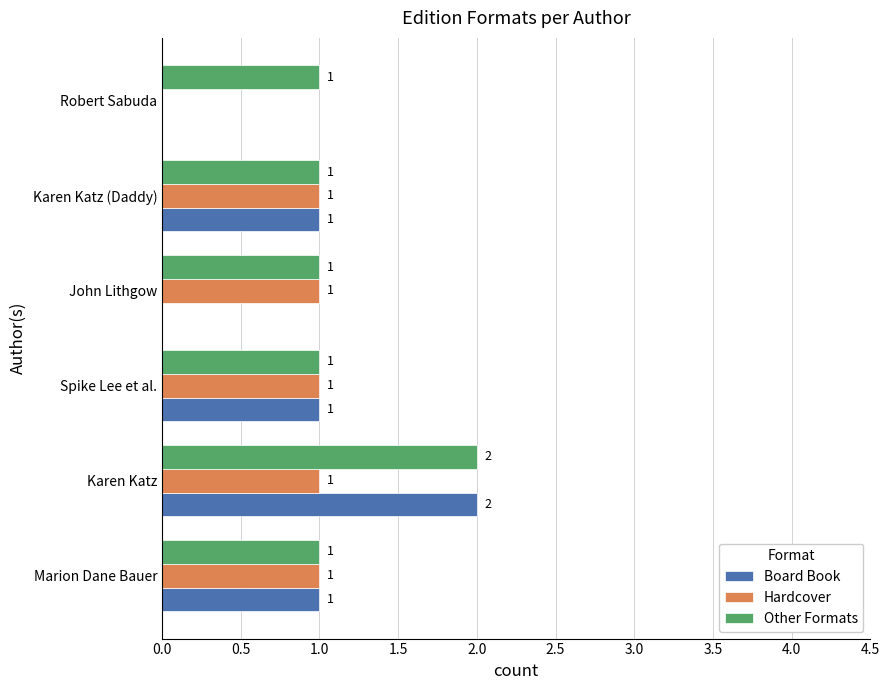

How many series are shown in this chart?

3